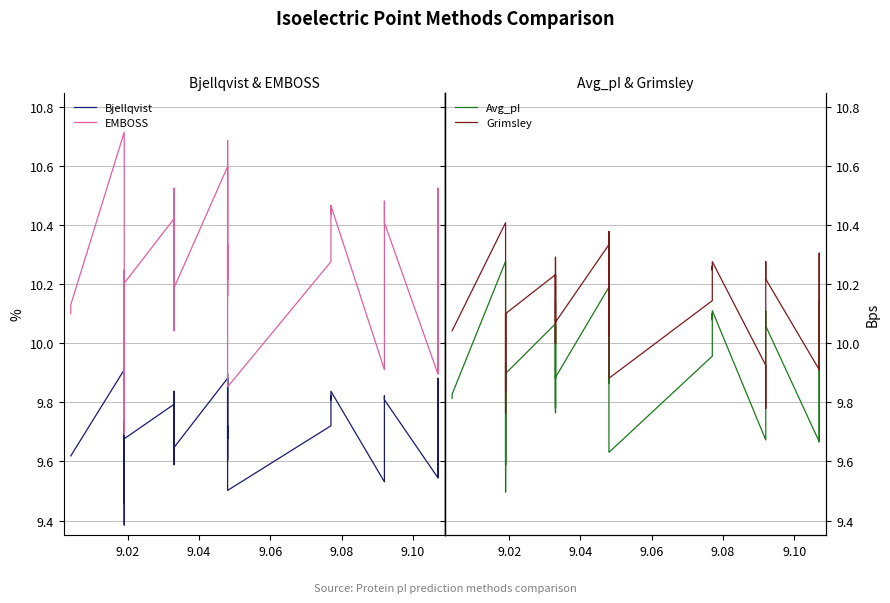

True or false: Grimsley has more than 0 points higher than both neighbors.

True